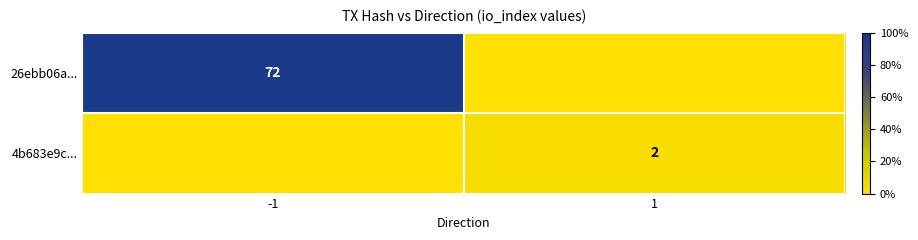

True or false: 4b683e9c... has a value of 3 at 1.

False